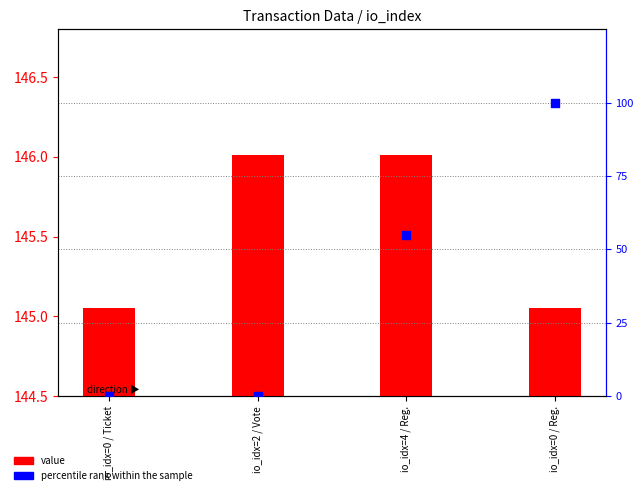

At which category is the sum across all series the highest?

io_idx=0 / Reg.